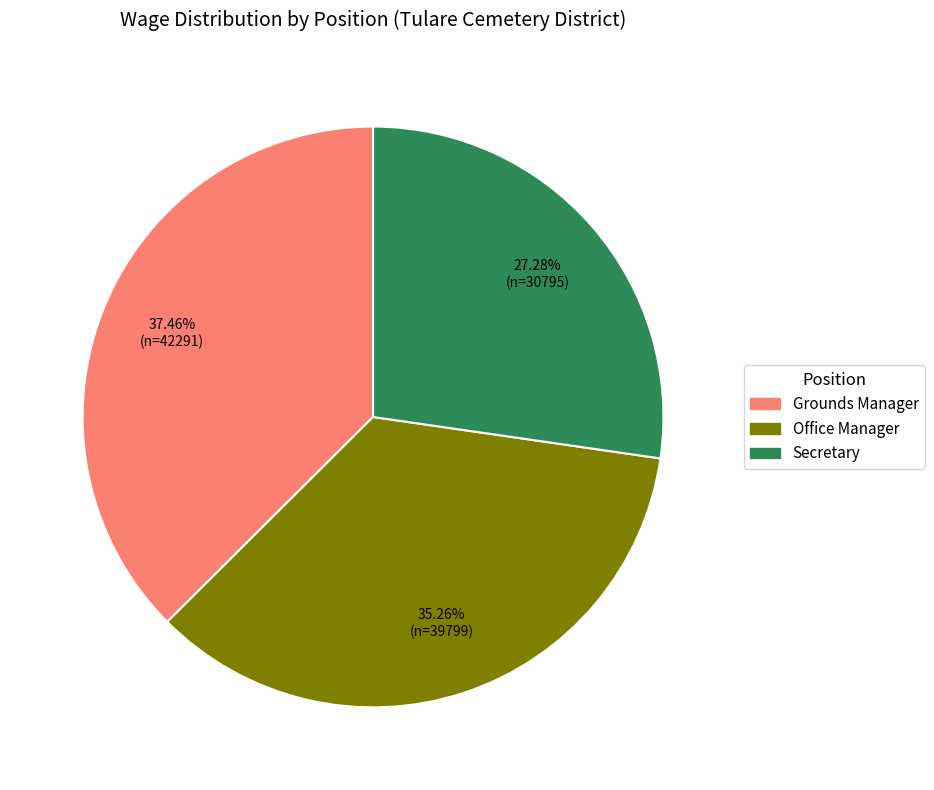

Is Office Manager the majority of the pie?

No